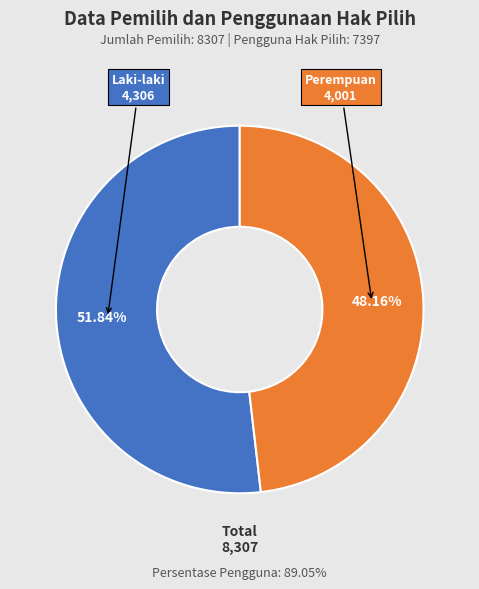

Which slice represents more than half of the pie?

Laki-laki 4,306